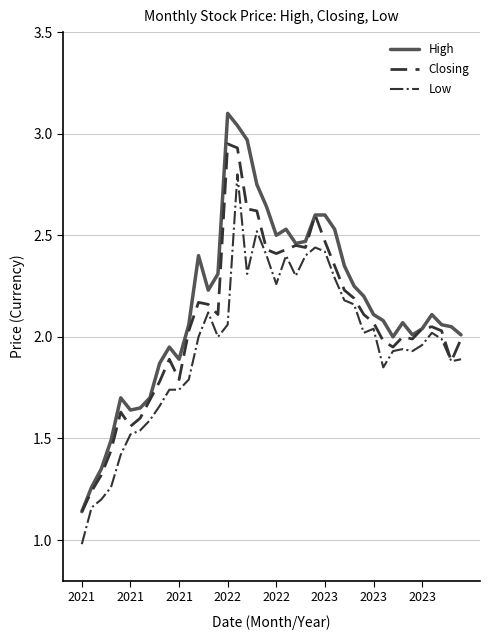

Which series has the widest spread of values?

High